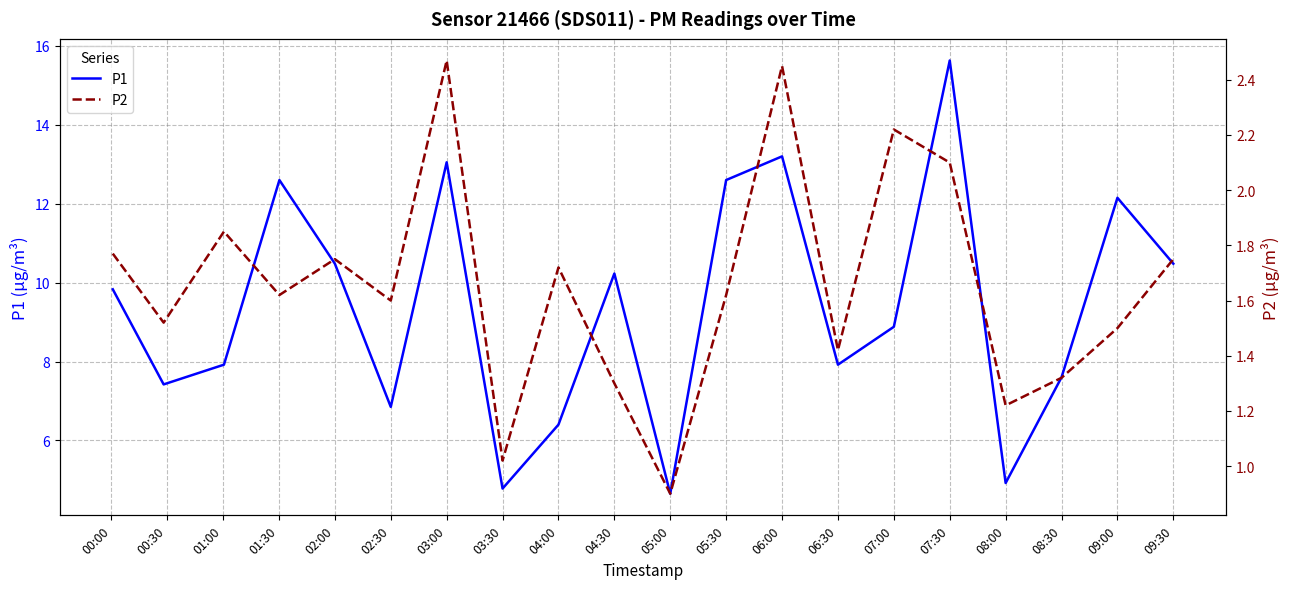

Which category has the highest value in the P1 series?

07:30